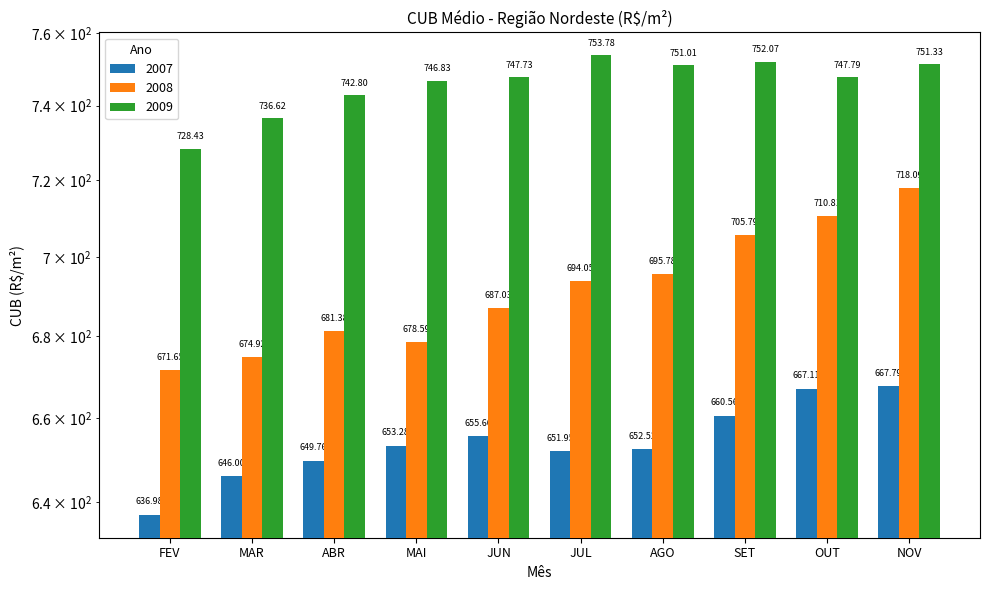

What is the total value across all series at SET?

2118.4